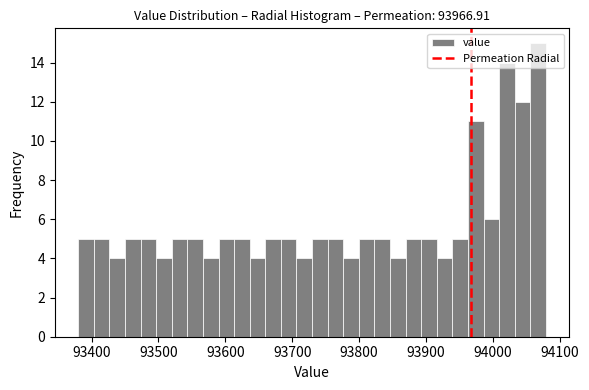

Read against the x-axis, roughly where is the centre of the tallest bar?

94070